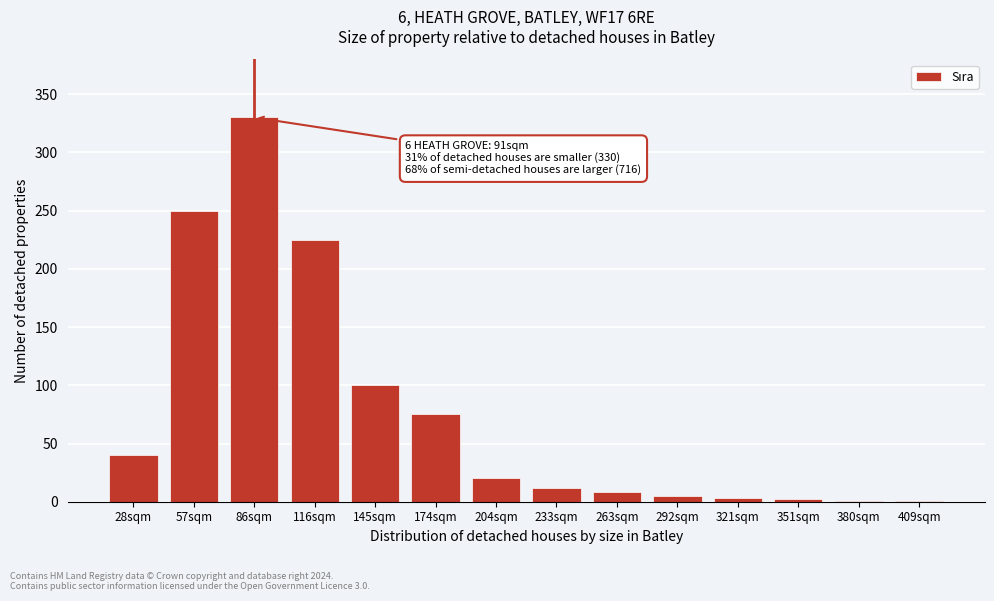

What is the sum of the values at 233sqm and 145sqm?

112